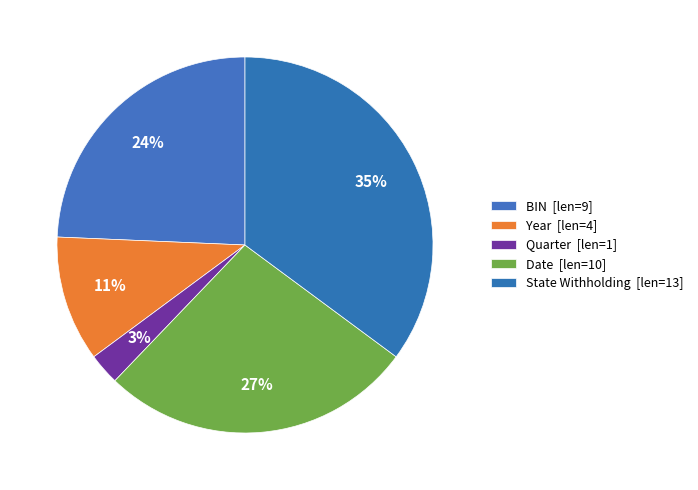

What is the change in value from BIN to Date?

+1